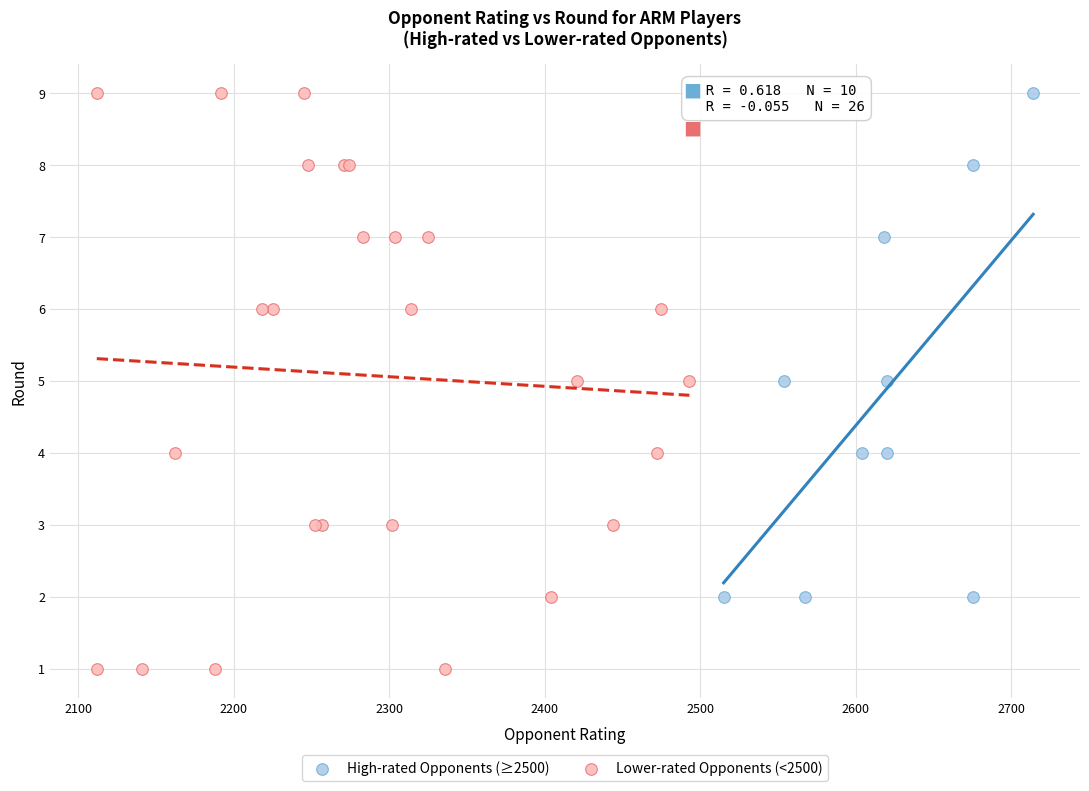

Which series has the widest spread of Y values?

Lower-rated Opponents (<2500)